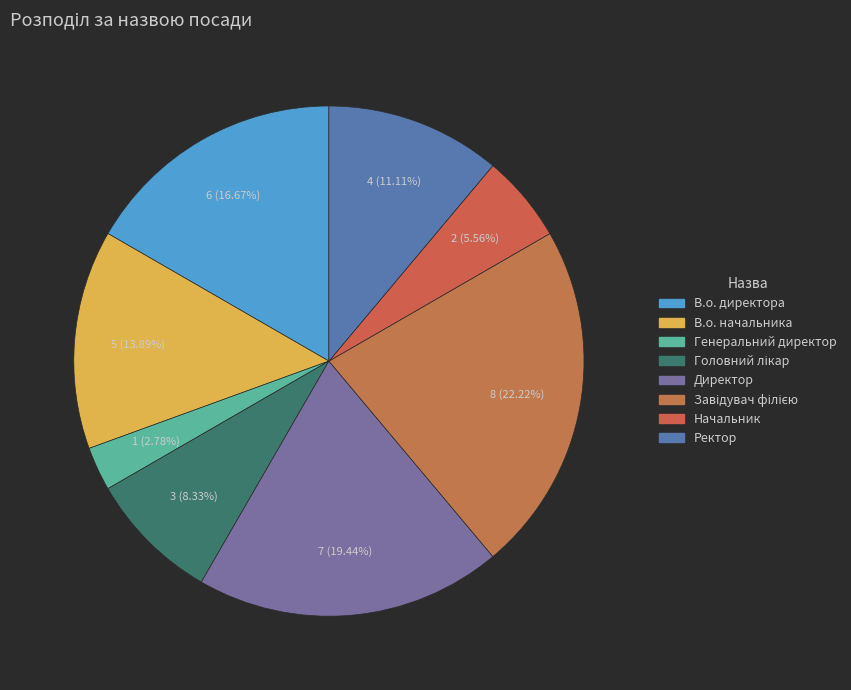

Which slice is the smallest?

Генеральний директор